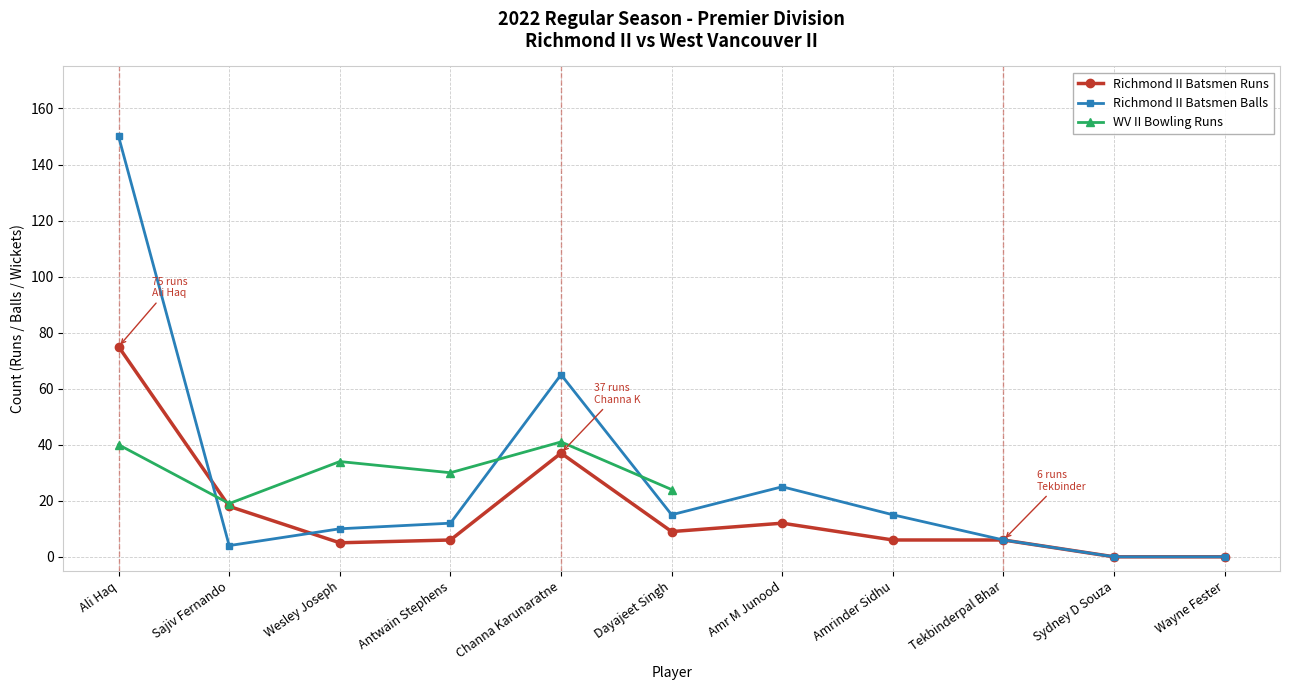

Between Ali Haq and Sydney D Souza, which is larger?

Ali Haq